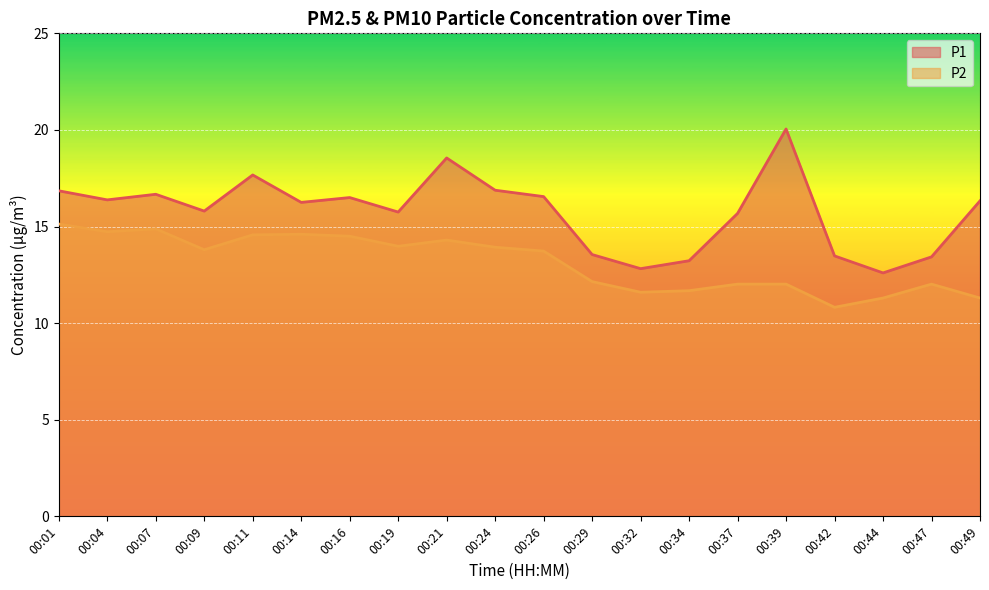

Reading left to right, transcribe all the data shown in this chart.

P1: 16.9	16.4	16.7	15.8	17.7	16.2	16.5	15.8	18.6	16.9	16.6	13.6	12.8	13.2	15.7	20.1	13.5	12.6	13.4	16.3
P2: 15.1	14.7	14.9	13.8	14.6	14.6	14.5	14.0	14.3	13.9	13.7	12.2	11.6	11.7	12.0	12.0	10.8	11.3	12.0	11.3